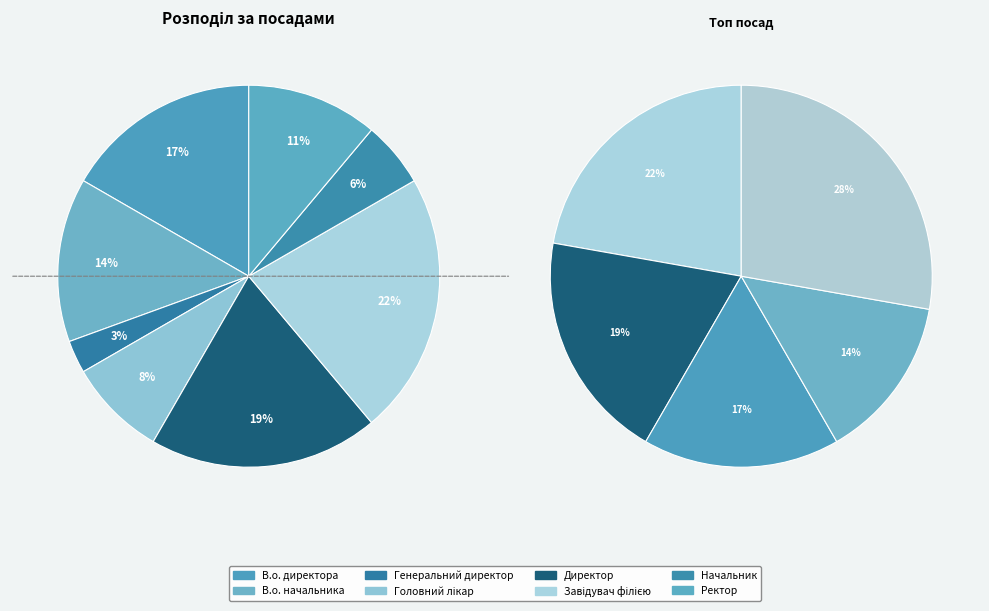

To the nearest percent, what is the difference between the largest and smallest slice percentages?

19%